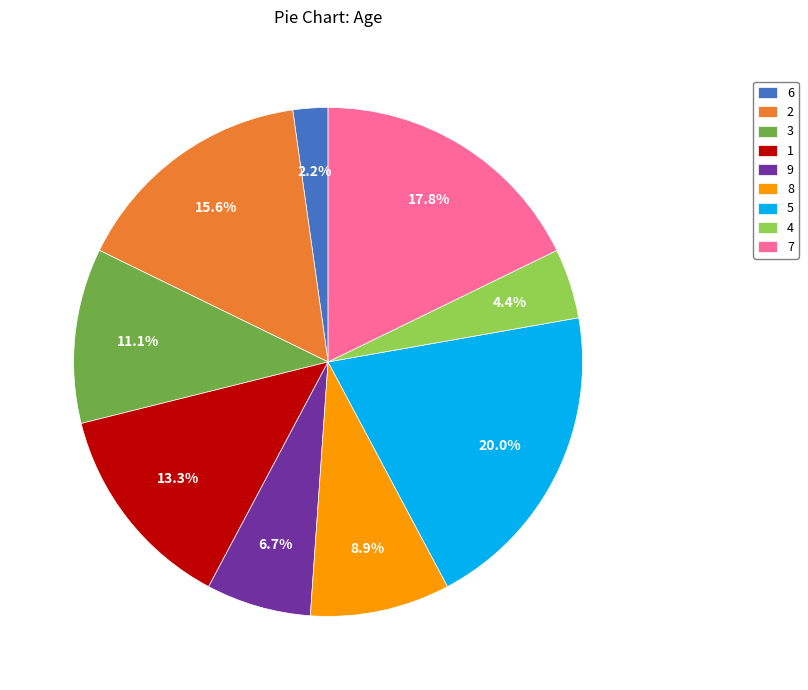

Which category has the biggest portion of the pie?

5